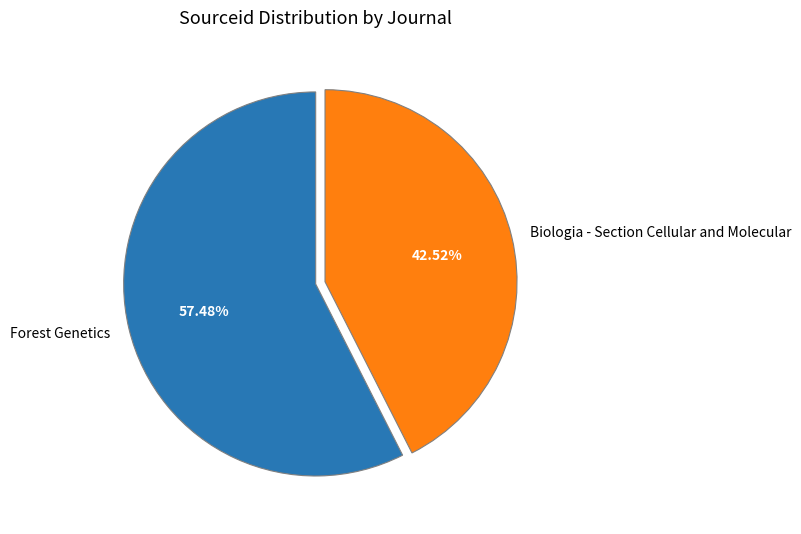

To the nearest percent, what portion does Biologia - Section Cellular and Molecular represent?

43%